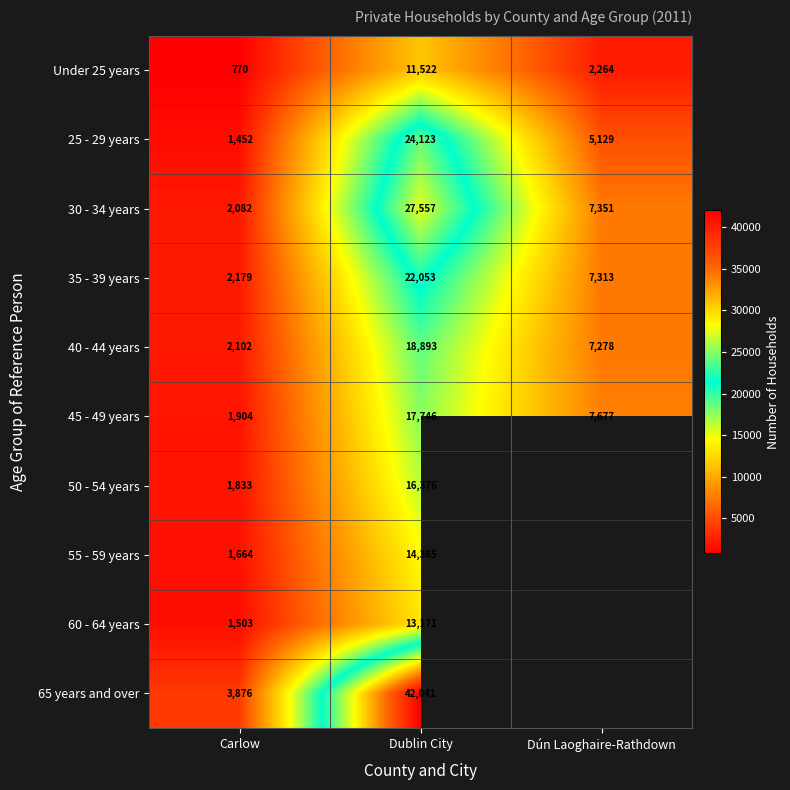

Rank the series at Carlow from lowest to highest value.

Under 25 years, 25 - 29 years, 60 - 64 years, 55 - 59 years, 50 - 54 years, 45 - 49 years, 30 - 34 years, 40 - 44 years, 35 - 39 years, 65 years and over